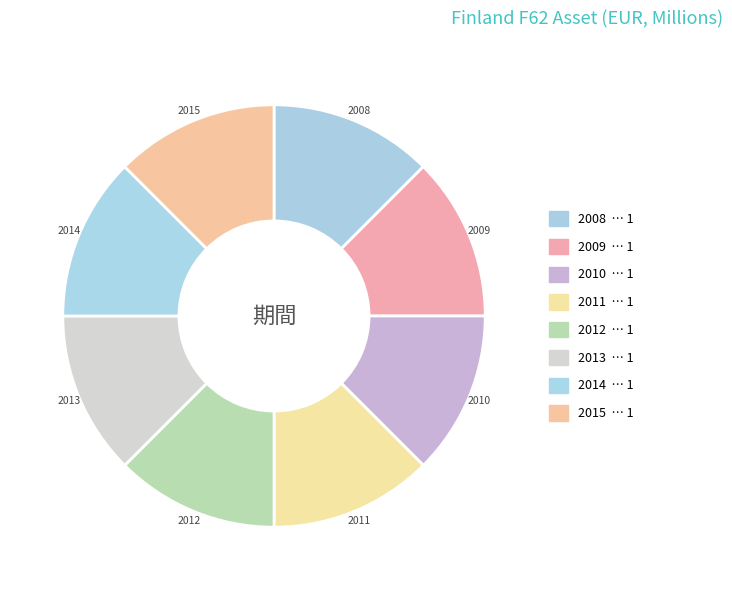

How many slices are in this pie chart?

8